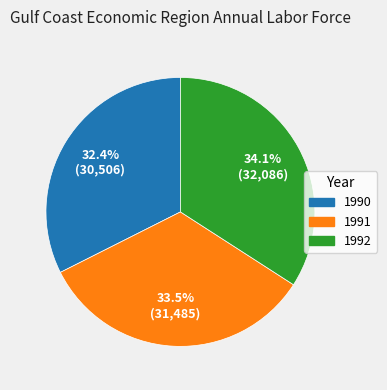

To the nearest percent, what is the difference between the 1992 and 1991 slice percentages?

1%